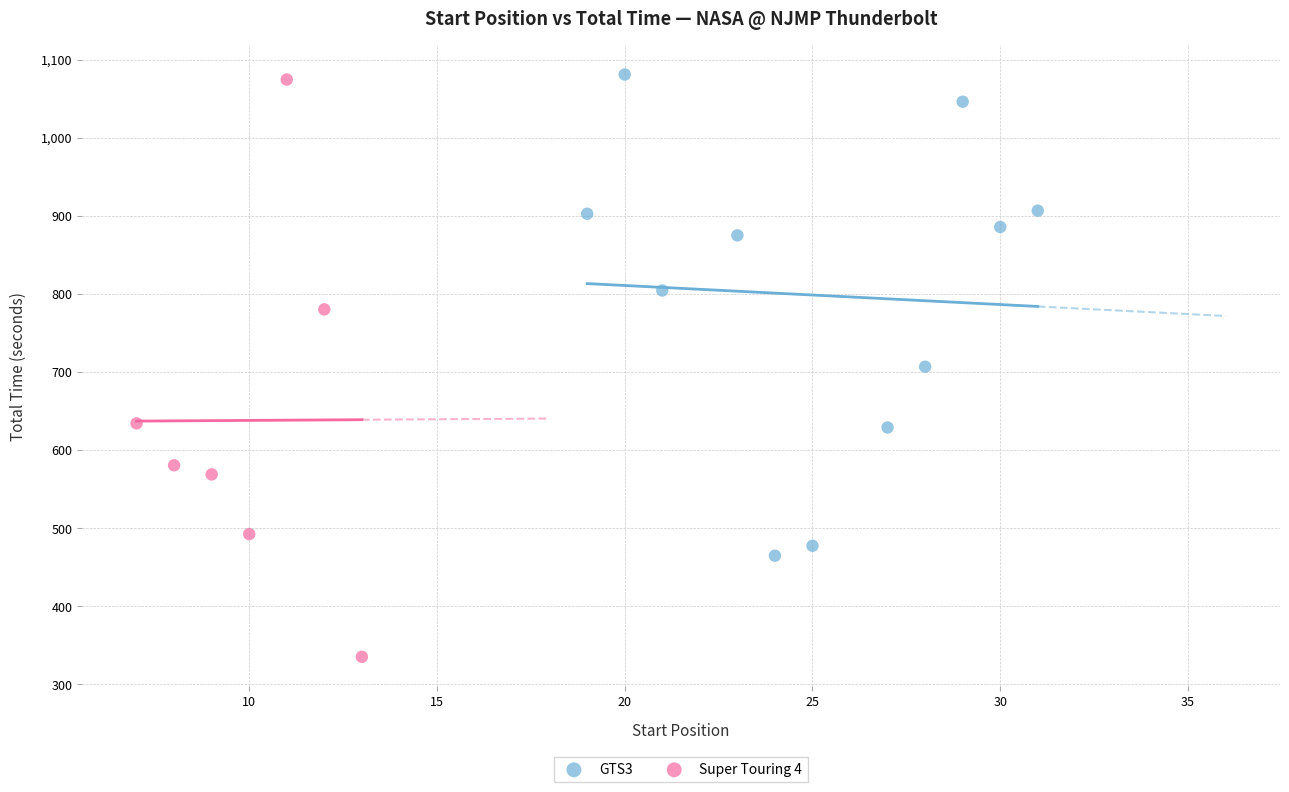

Which series contains the lowest Y value?

Super Touring 4